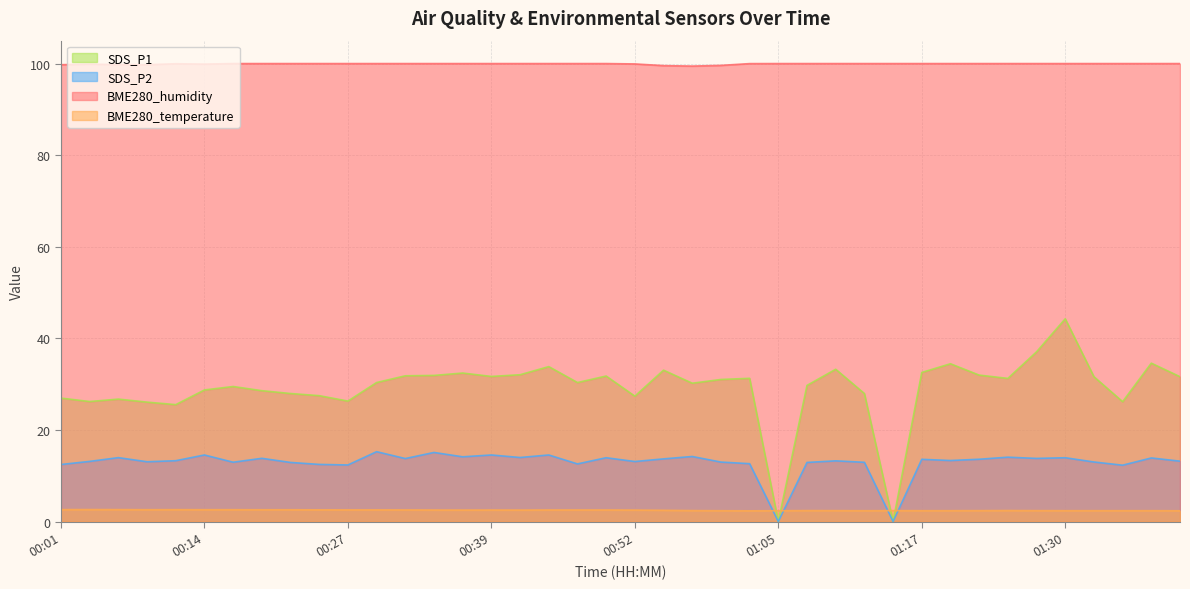

True or false: BME280_humidity has more than 2 points higher than both neighbors.

False